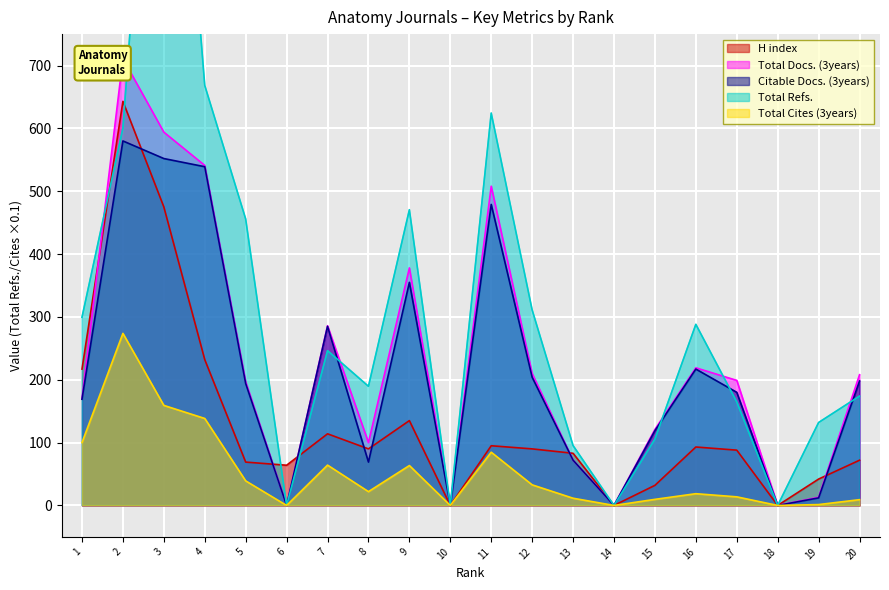

How many values in Citable Docs. (3years) are above zero?

16